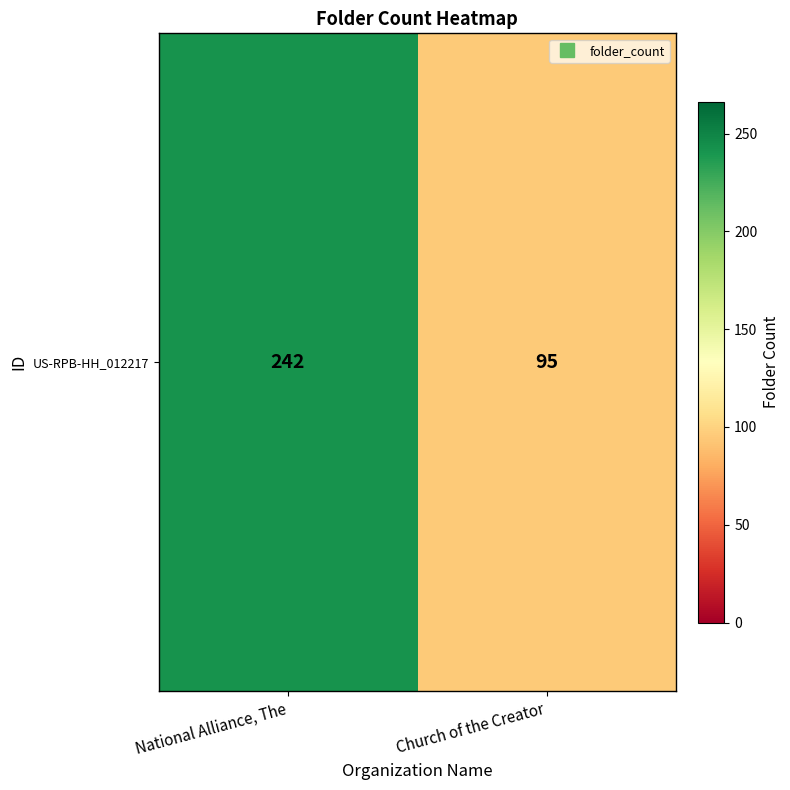

What is the sum of all values?

337